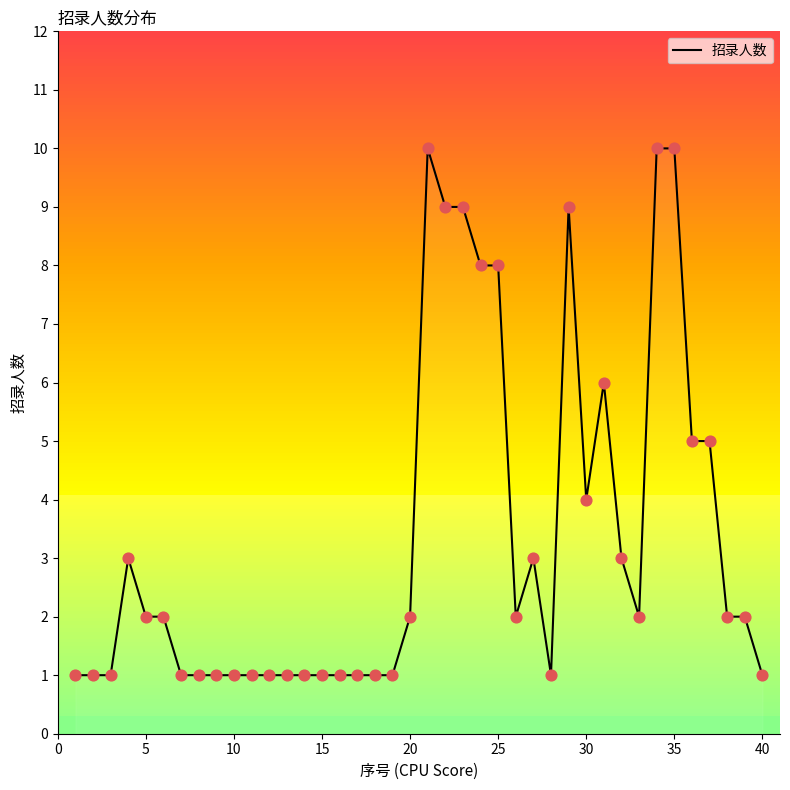

What is the difference between the maximum and minimum values?

9